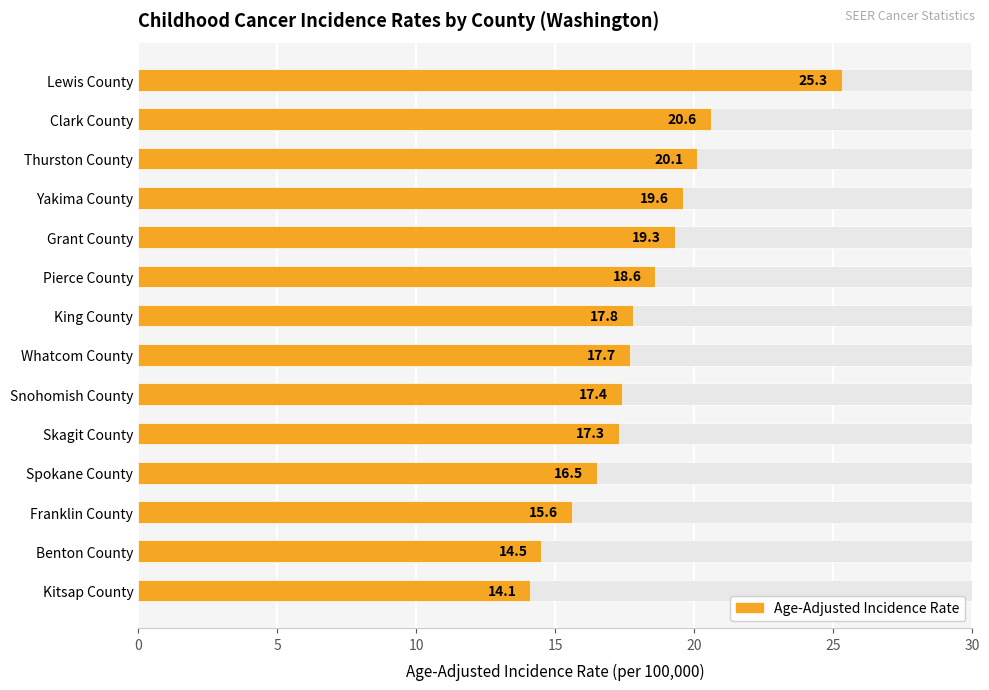

What is the difference between the maximum and second lowest values?

10.8